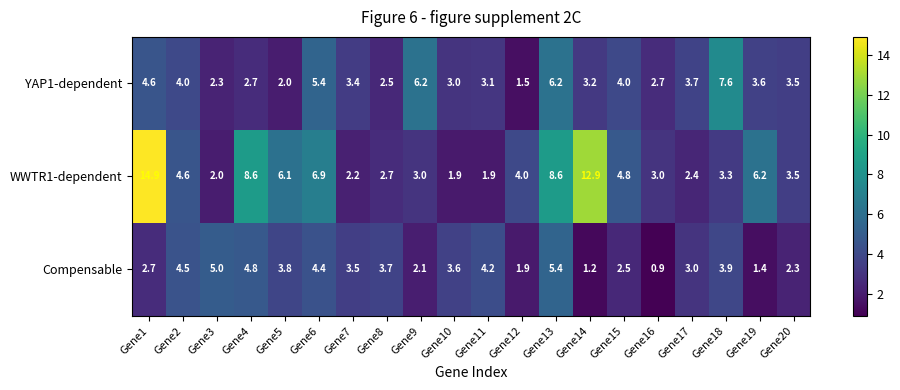

How many data points in WWTR1-dependent are less than 4?

10